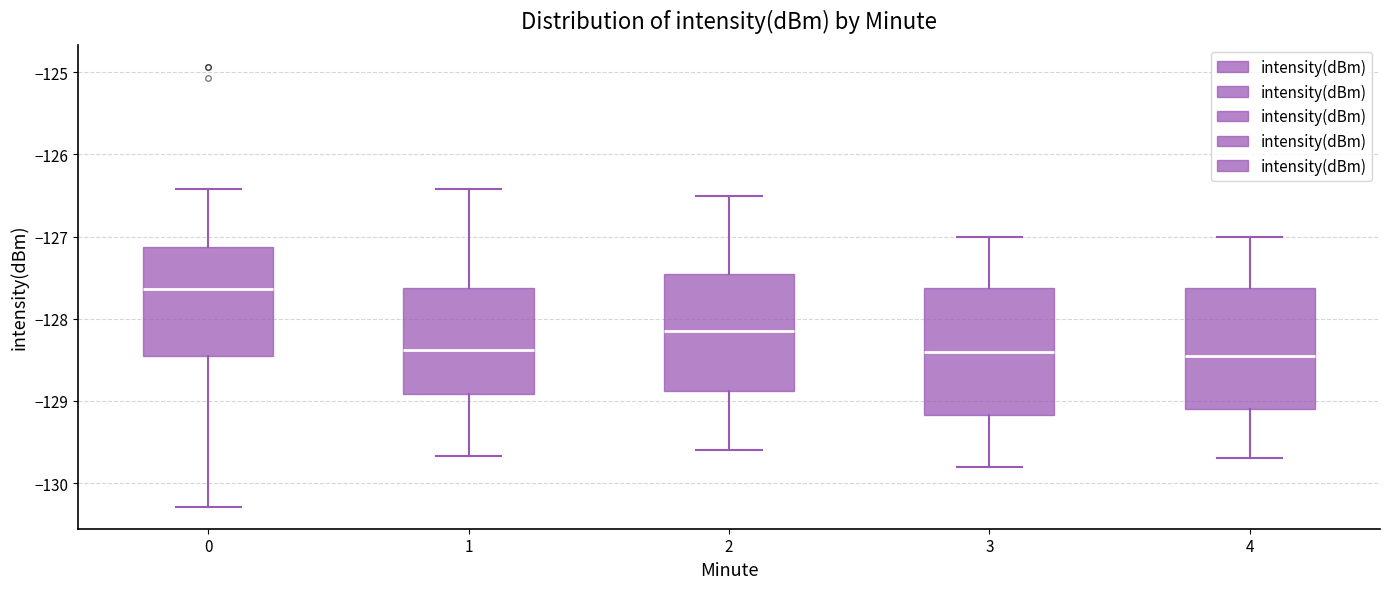

Reading left to right, read every box against the y-axis: the position of its median line, the range the box covers, and the ends of its whiskers. The values are not printed on the chart, so give them approximately, as read against the axis.

0: median -127.6, box -128.4 to -127.1, whiskers -130.3 to -126.4
1: median -128.4, box -128.9 to -127.6, whiskers -129.7 to -126.4
2: median -128.1, box -128.9 to -127.4, whiskers -129.6 to -126.5
3: median -128.4, box -129.2 to -127.6, whiskers -129.8 to -127.0
4: median -128.4, box -129.1 to -127.6, whiskers -129.7 to -127.0